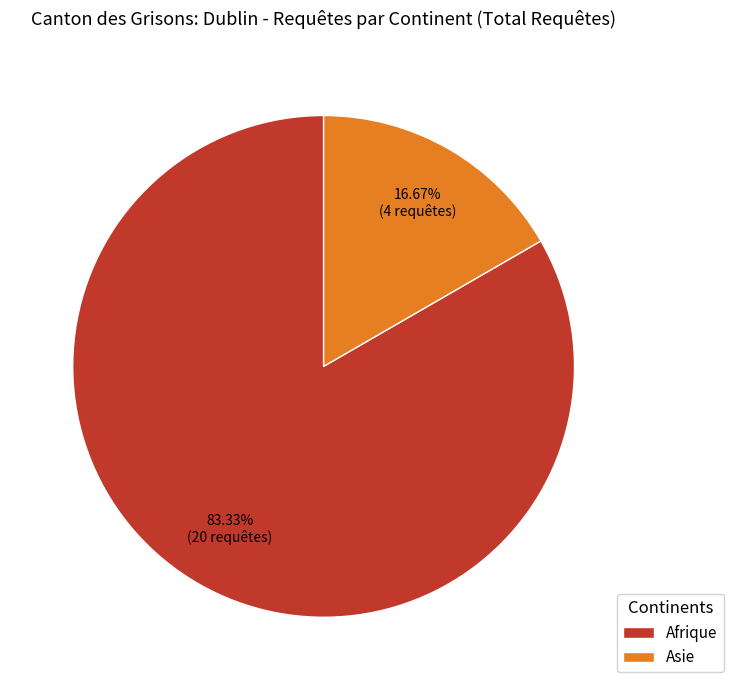

How many slices are in this pie chart?

2